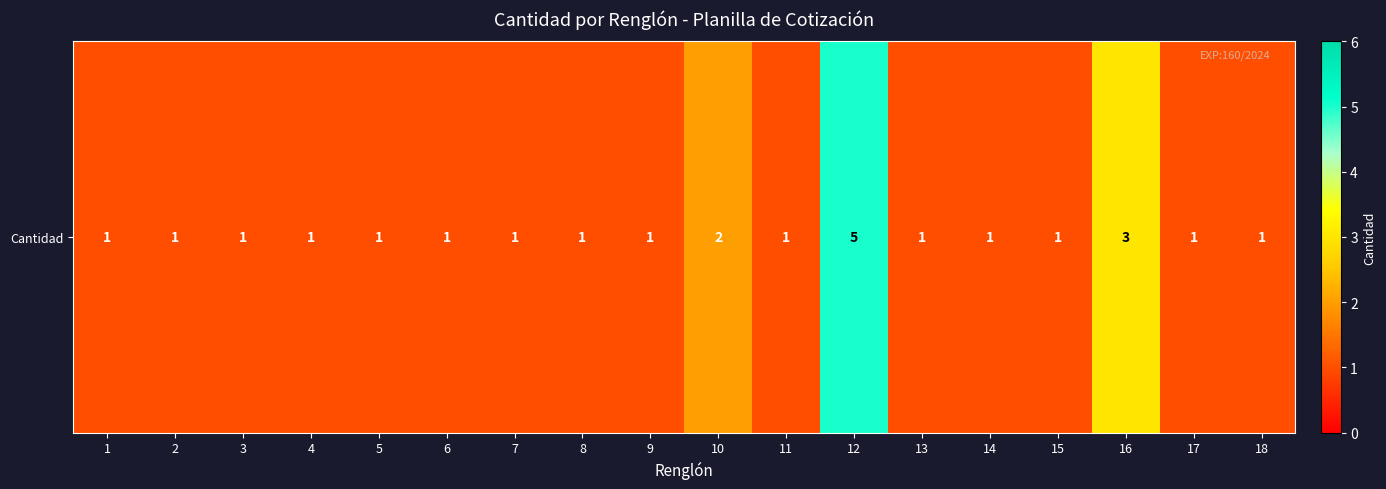

How many distinct data groups are displayed?

1